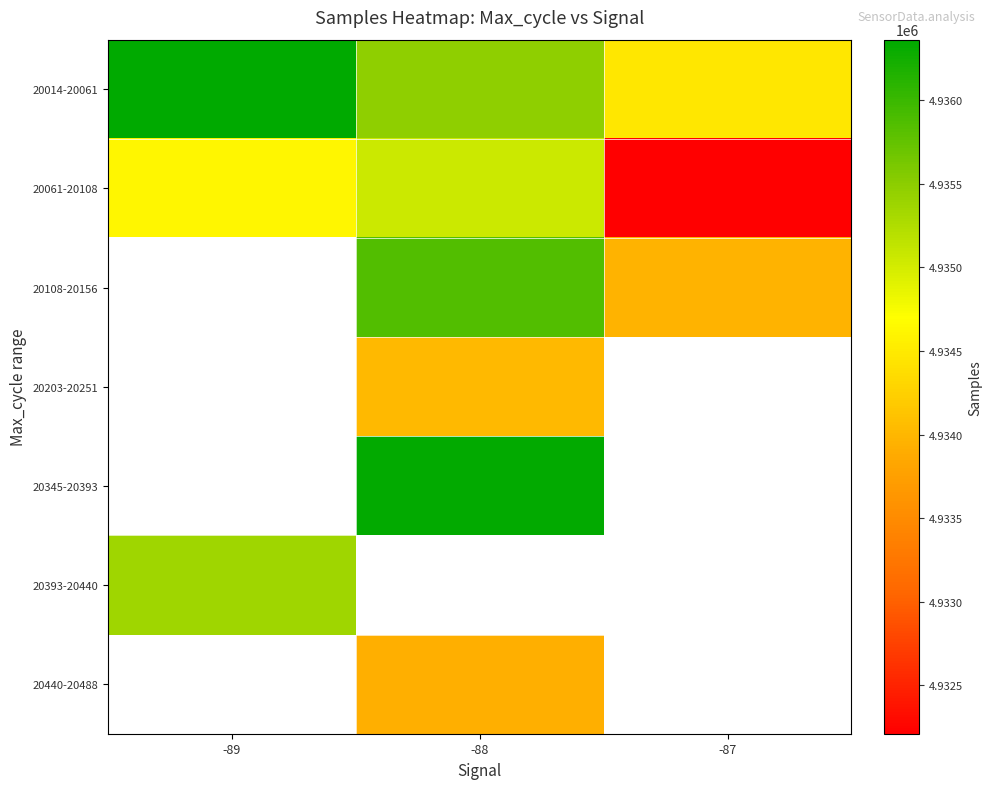

At which label is 20393-20440 closest to 4935369?

-89